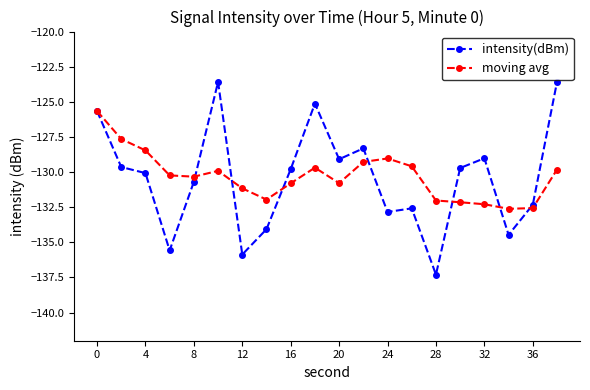

Which series has the widest spread of values?

intensity(dBm)